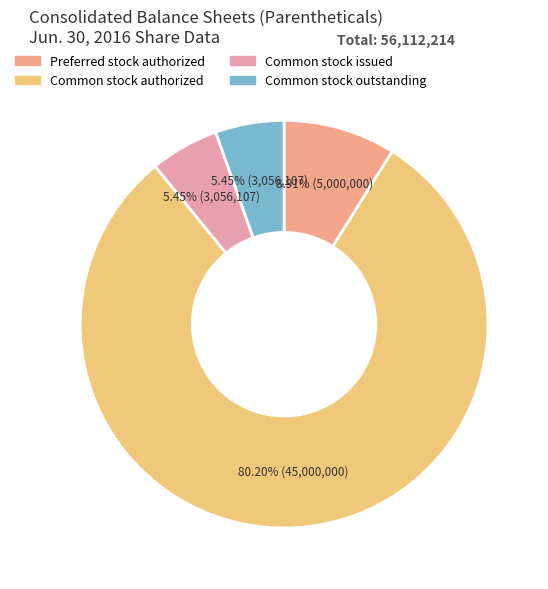

To the nearest percent, what is the difference between the largest and smallest slice percentages?

75%